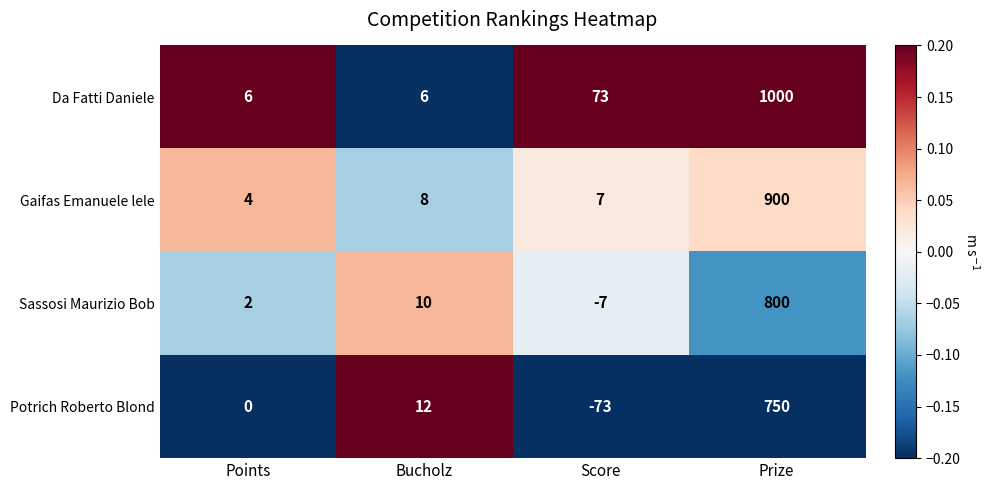

List the series in order of their peak value, lowest first.

Potrich Roberto Blond, Sassosi Maurizio Bob, Gaifas Emanuele lele, Da Fatti Daniele